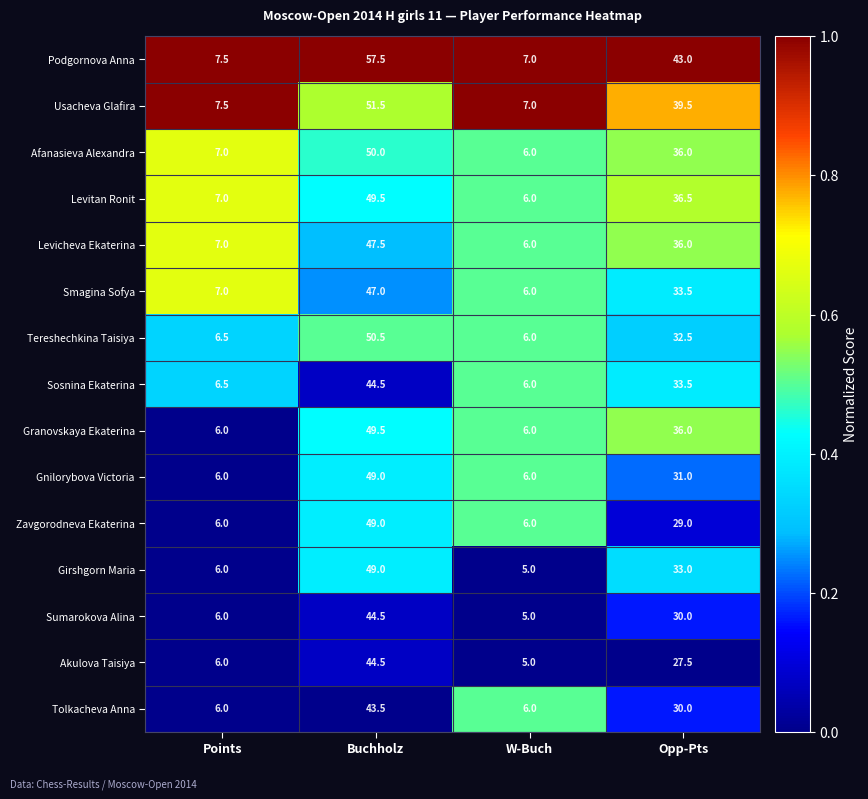

Is it true that Granovskaya Ekaterina equals 8.0 at W-Buch?

False